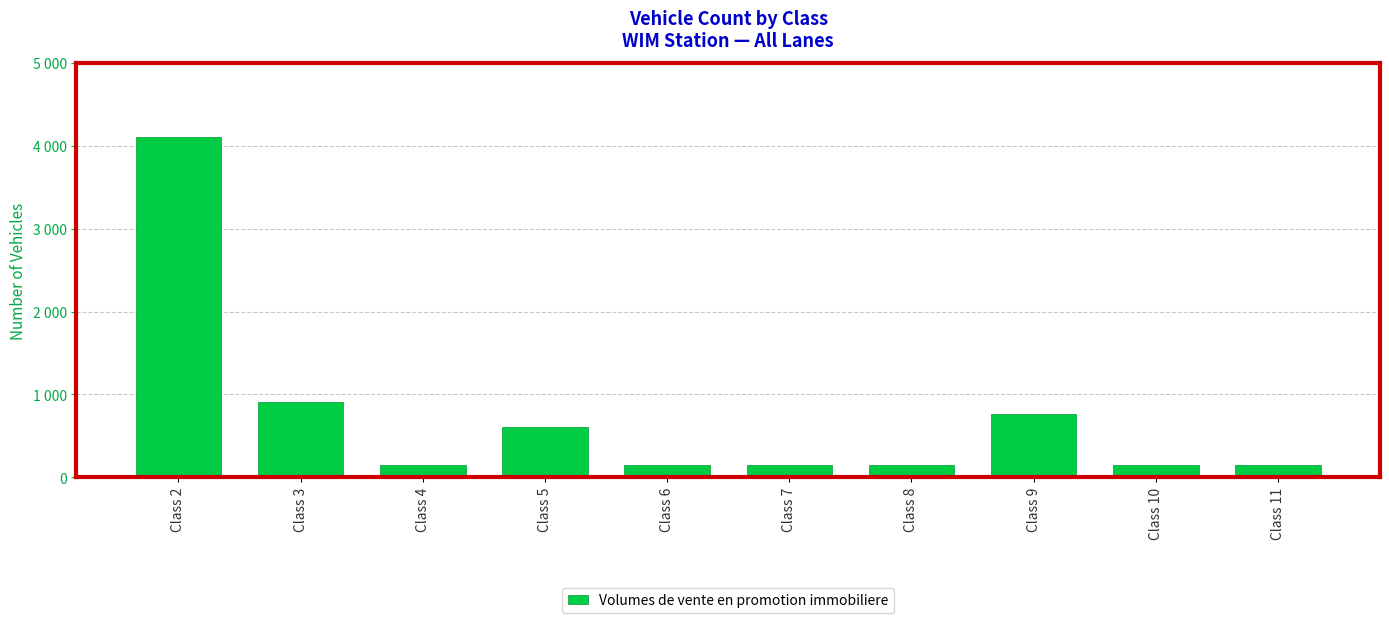

Are the bars horizontal?

No